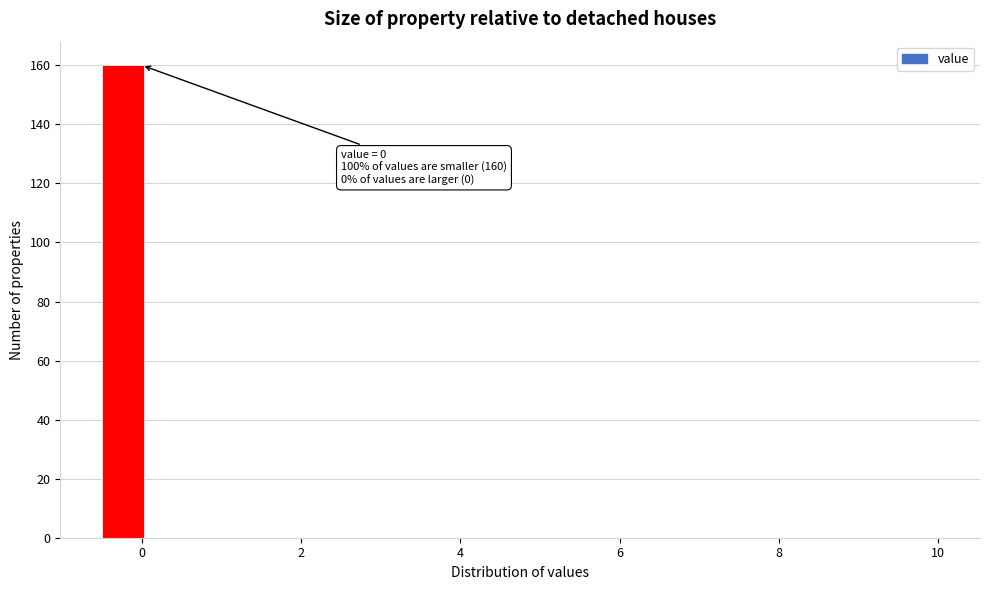

Around what value on the x-axis is the tallest bar? Give the approximate position of its centre, as read against the axis.

-0.2